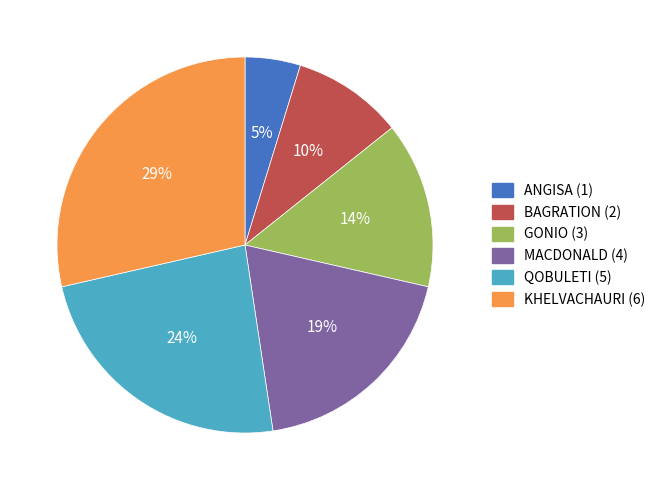

Rank the categories by value from lowest to highest.

ANGISA, BAGRATION, GONIO, MACDONALD, QOBULETI, KHELVACHAURI